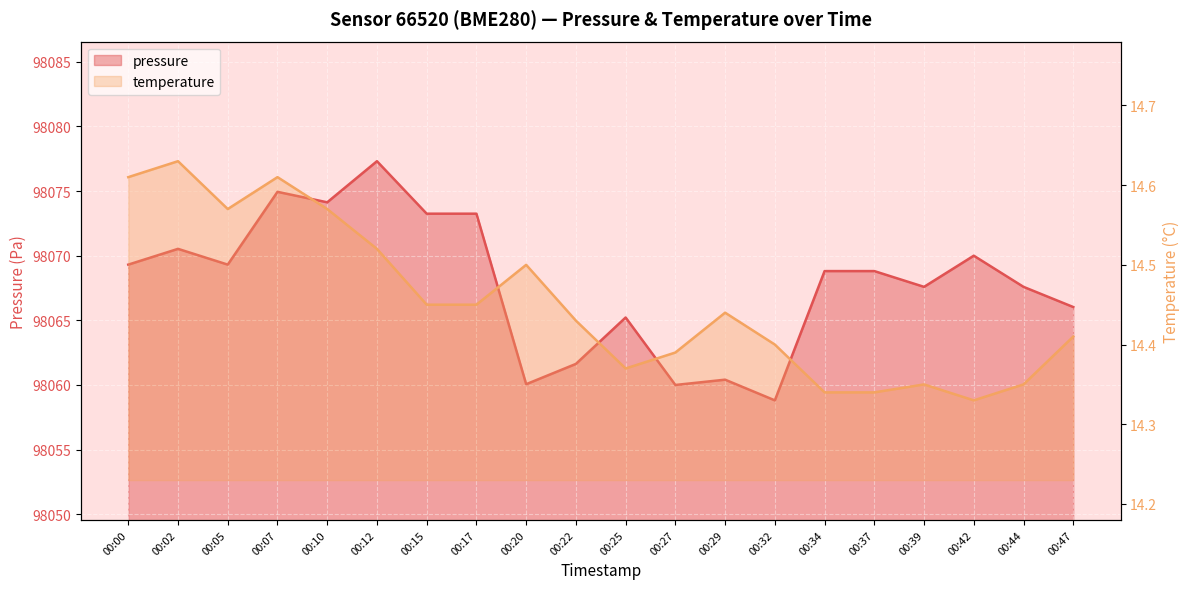

Reading left to right, list all the values displayed in this chart.

pressure: 00:00=98069.3	00:02=98070.5	00:05=98069.3	00:07=98074.9	00:10=98074.1	00:12=98077.3	00:15=98073.2	00:17=98073.2	00:20=98060.1	00:22=98061.6	00:25=98065.2	00:27=98060.0	00:29=98060.4	00:32=98058.8	00:34=98068.8	00:37=98068.8	00:39=98067.6	00:42=98070.0	00:44=98067.6	00:47=98066.0
temperature: 00:00=14.6	00:02=14.6	00:05=14.6	00:07=14.6	00:10=14.6	00:12=14.5	00:15=14.4	00:17=14.4	00:20=14.5	00:22=14.4	00:25=14.4	00:27=14.4	00:29=14.4	00:32=14.4	00:34=14.3	00:37=14.3	00:39=14.3	00:42=14.3	00:44=14.3	00:47=14.4